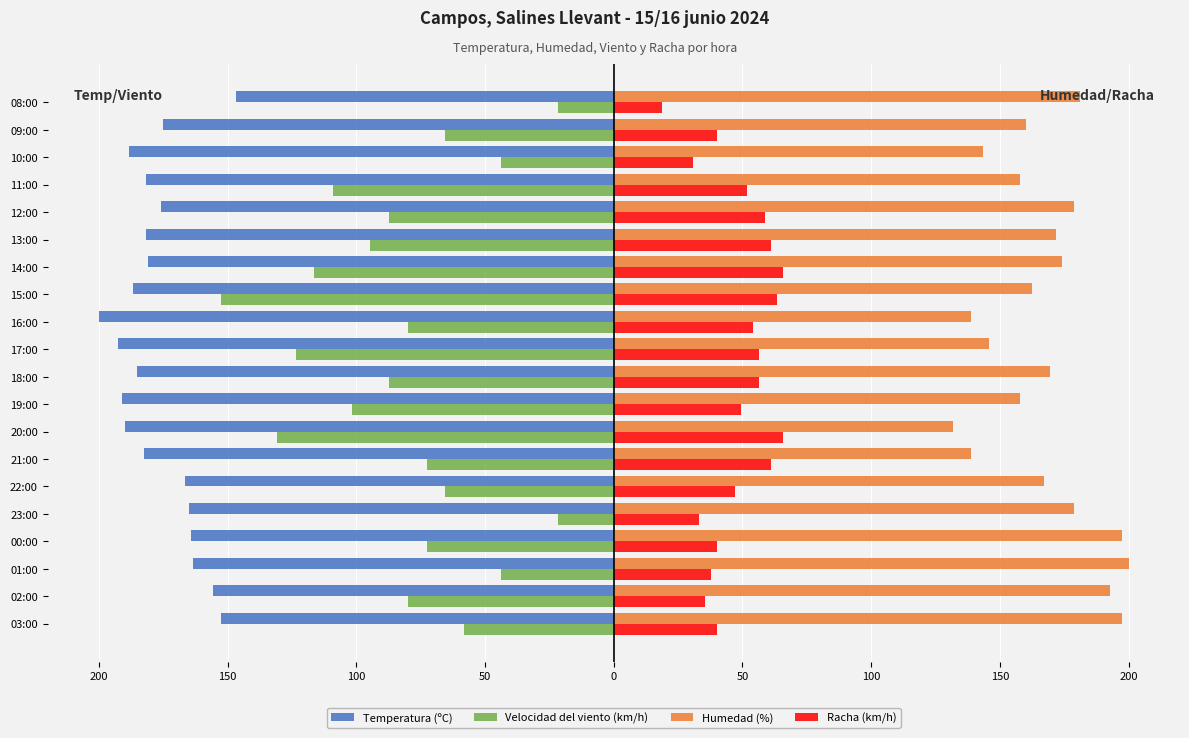

What are all the series names shown in the legend?

Temperatura (ºC), Velocidad del viento (km/h), Humedad (%), Racha (km/h)